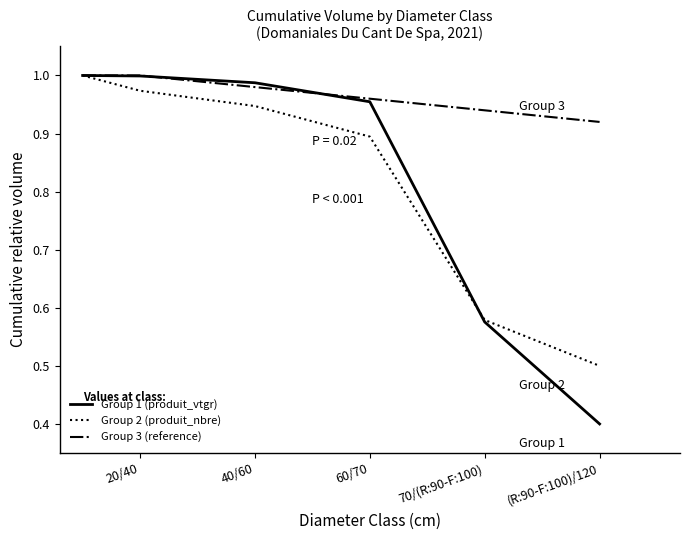

Which series has the largest range (max minus min)?

Group 1 (produit_vtgr)